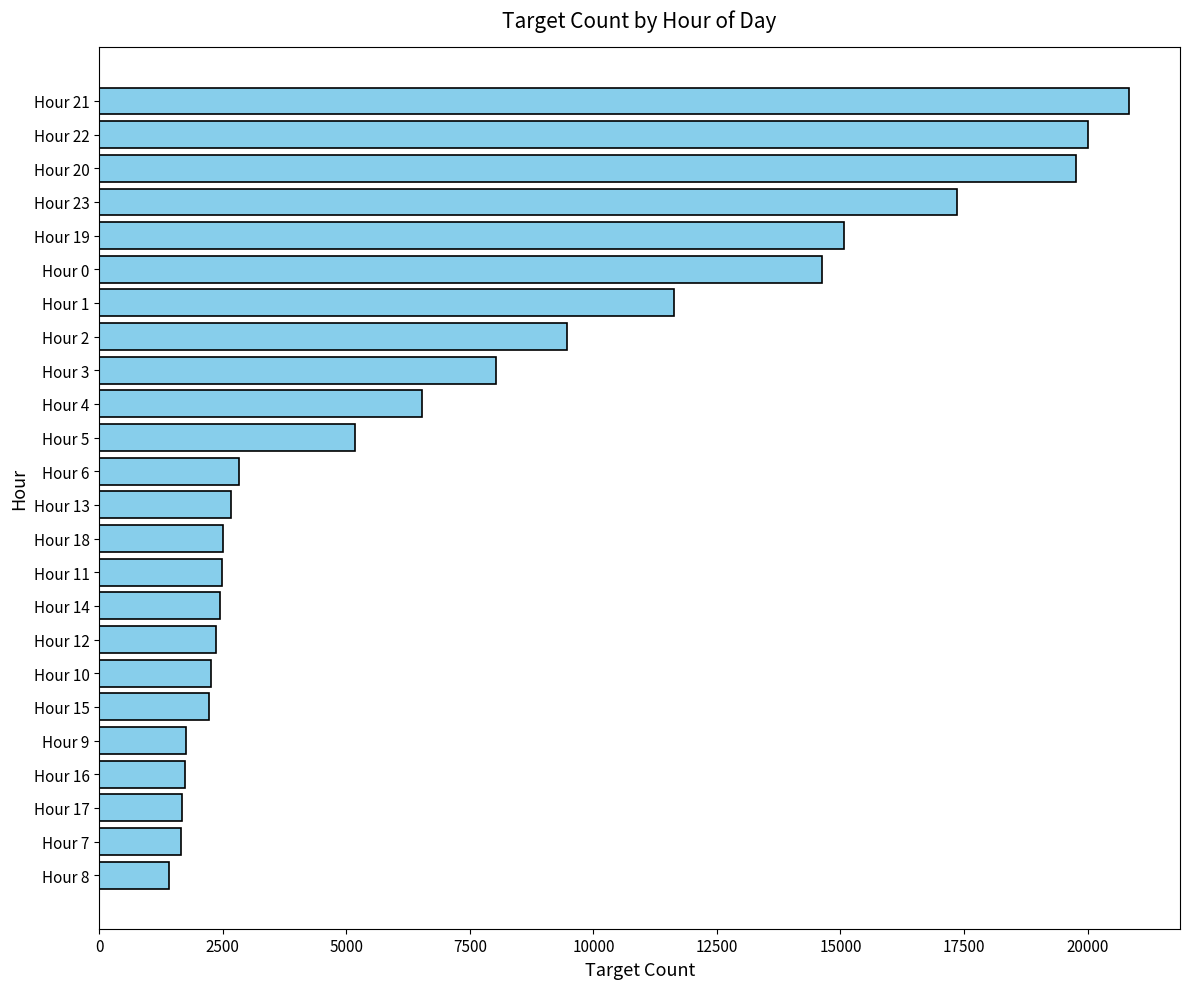

What is the approximate value at Hour 18, to the nearest 100?

2500